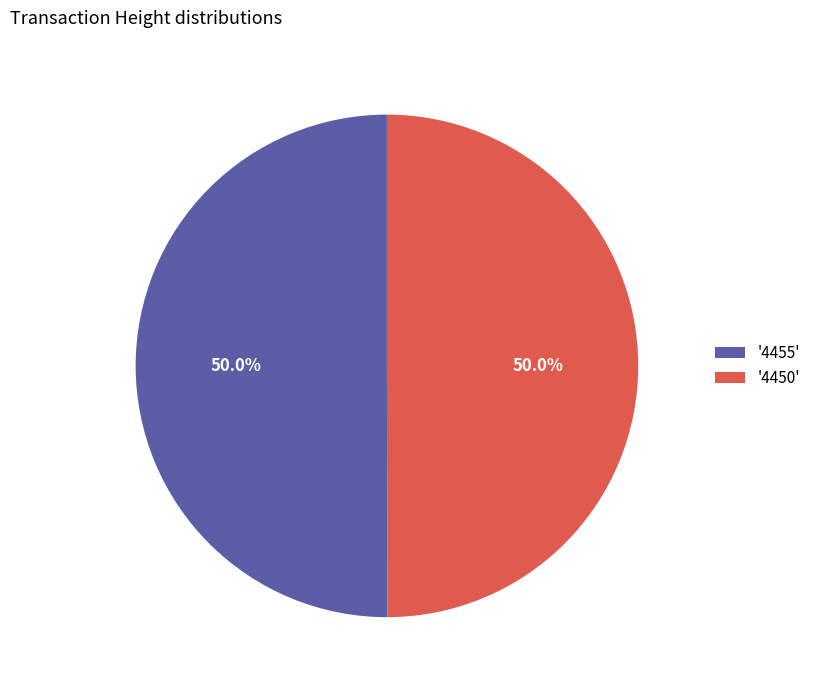

Do '4450' and '4455' together represent more than half of the pie?

Yes